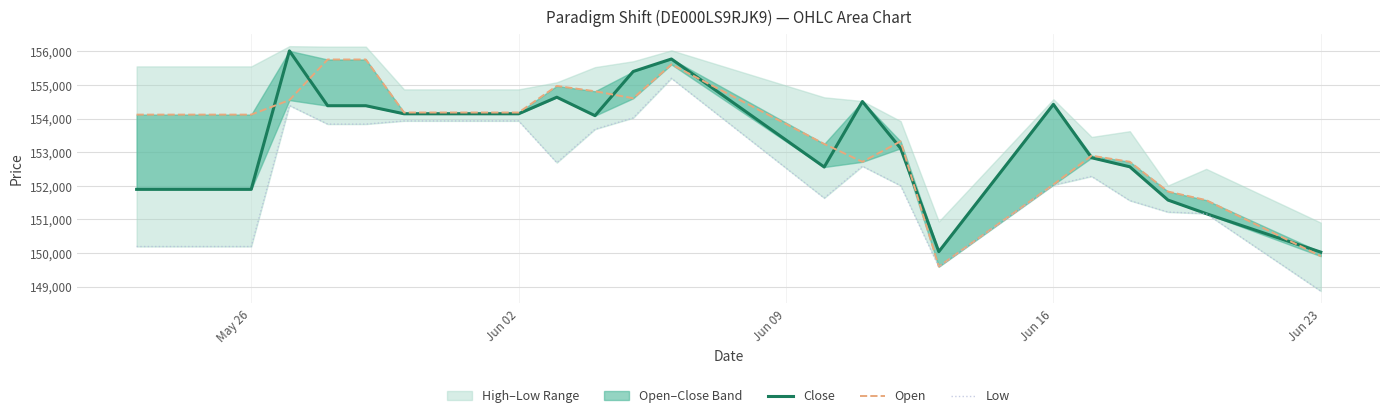

How many lines are shown in the chart?

3